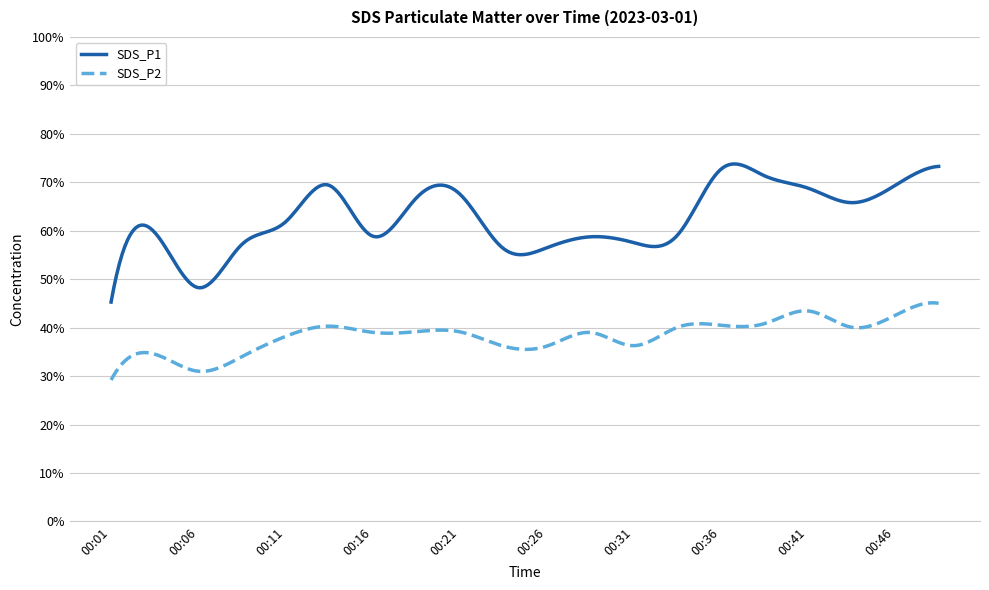

List the series in order of their peak value, highest first.

SDS_P1, SDS_P2